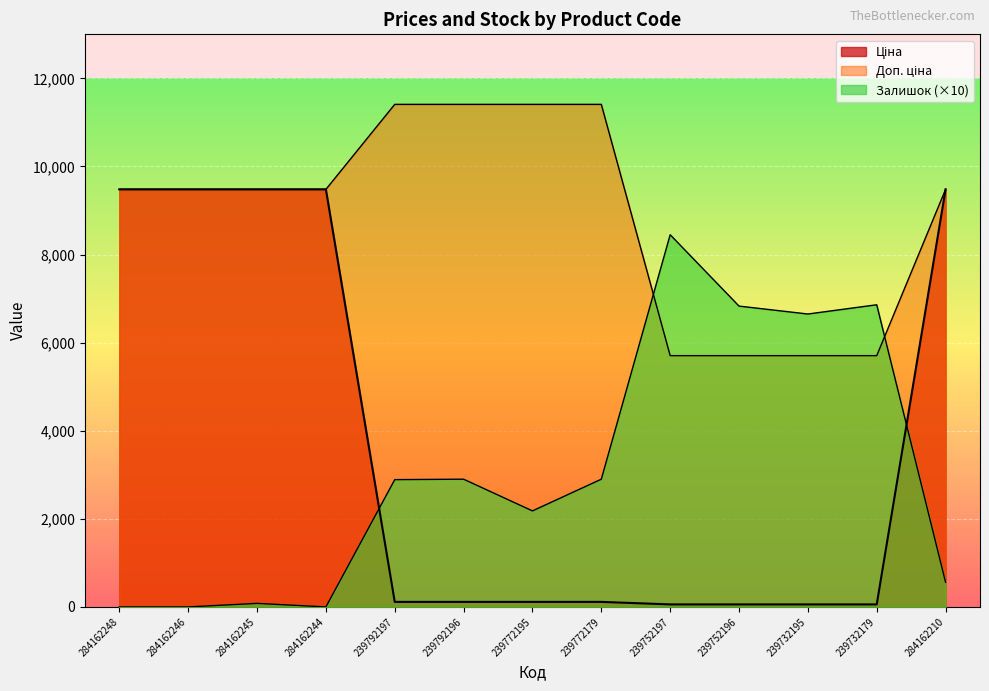

What is the difference between the highest and lowest values at 239732195?

6592.9